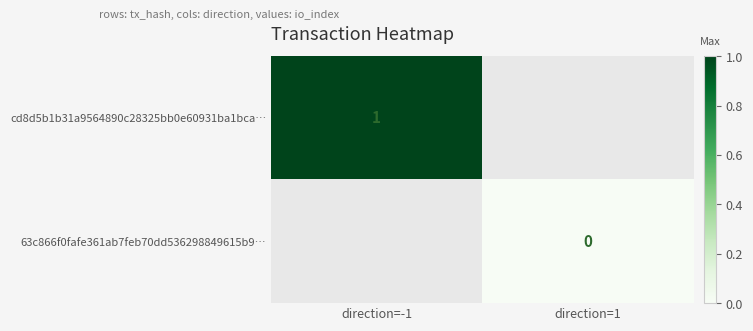

Which has a higher value, direction=1 or direction=-1?

direction=-1